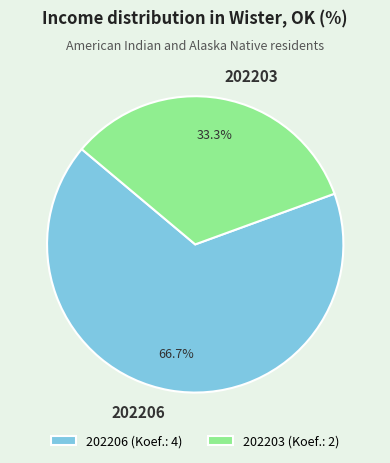

Combined, do 202203 and 202206 account for over 50%?

Yes